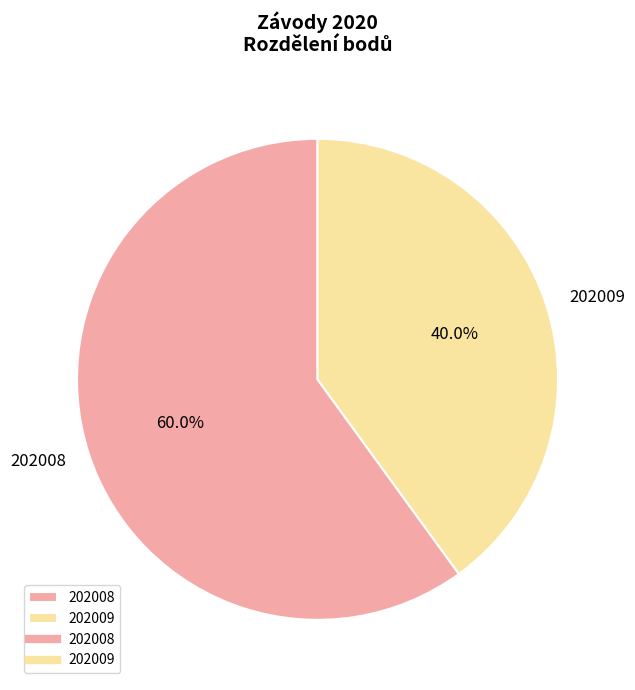

What is the smallest slice in the pie chart?

202009